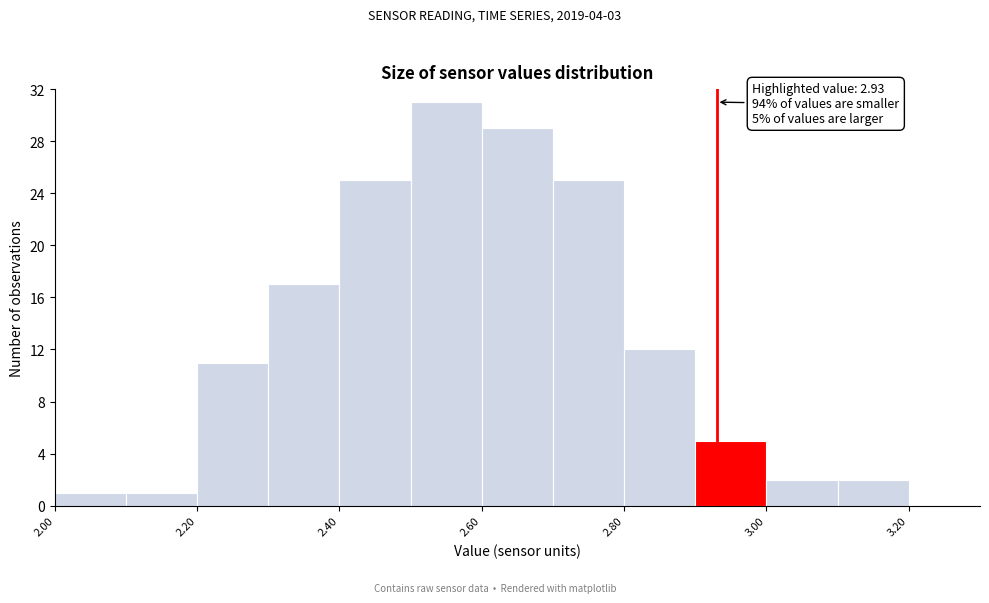

Over which range of the x-axis is the bar tallest?

2.5 to 2.6